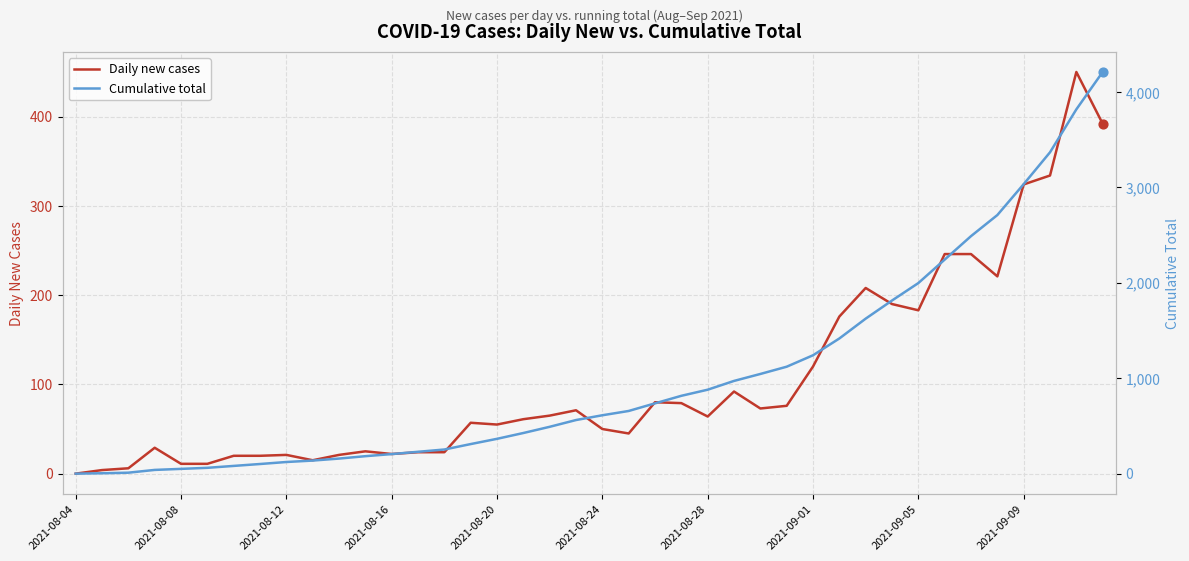

Which series reaches the maximum Y coordinate?

Cumulative total